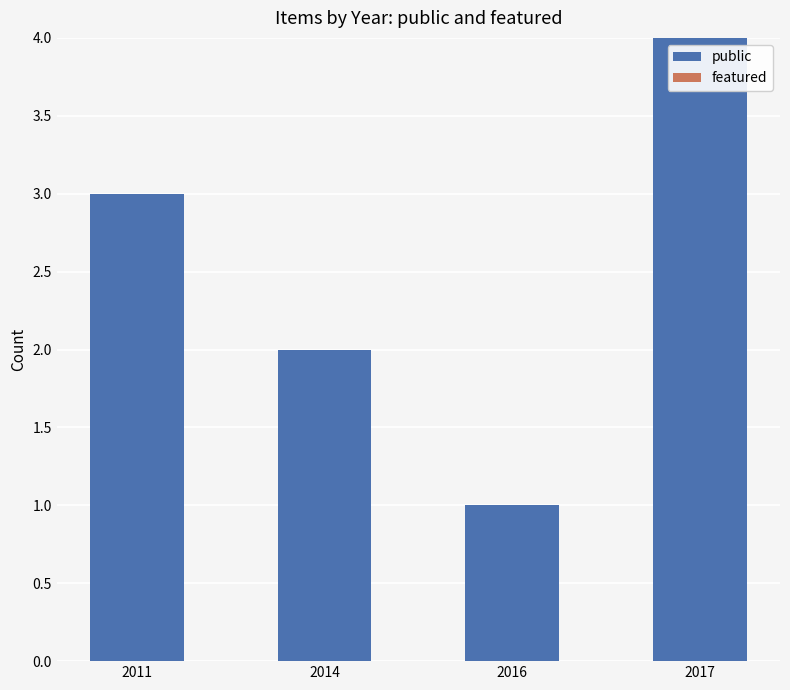

Reading right to left, list all the values displayed in this chart.

2017=4	2016=1	2014=2	2011=3